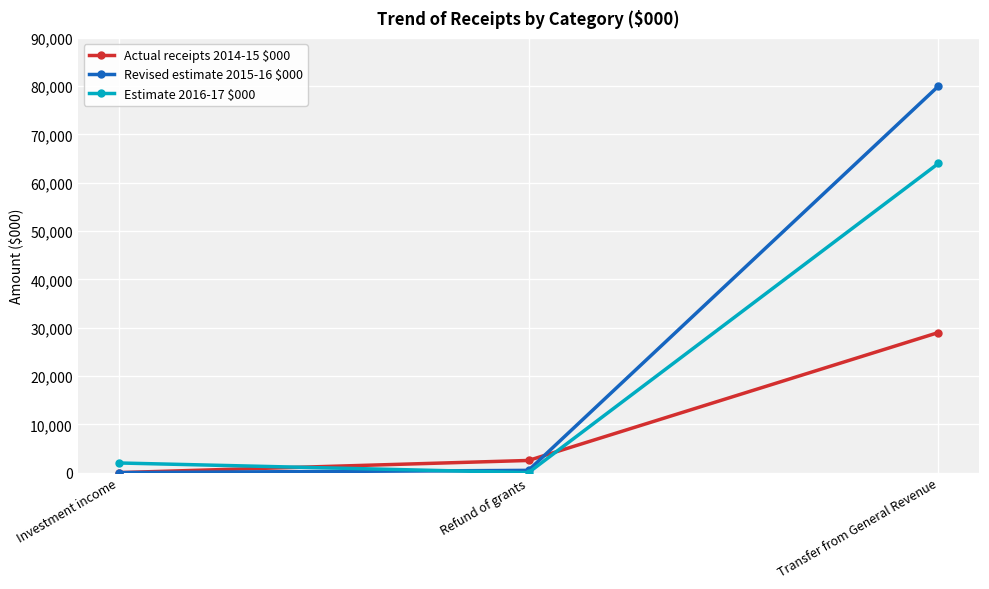

What position from the left is Refund of grants?

2